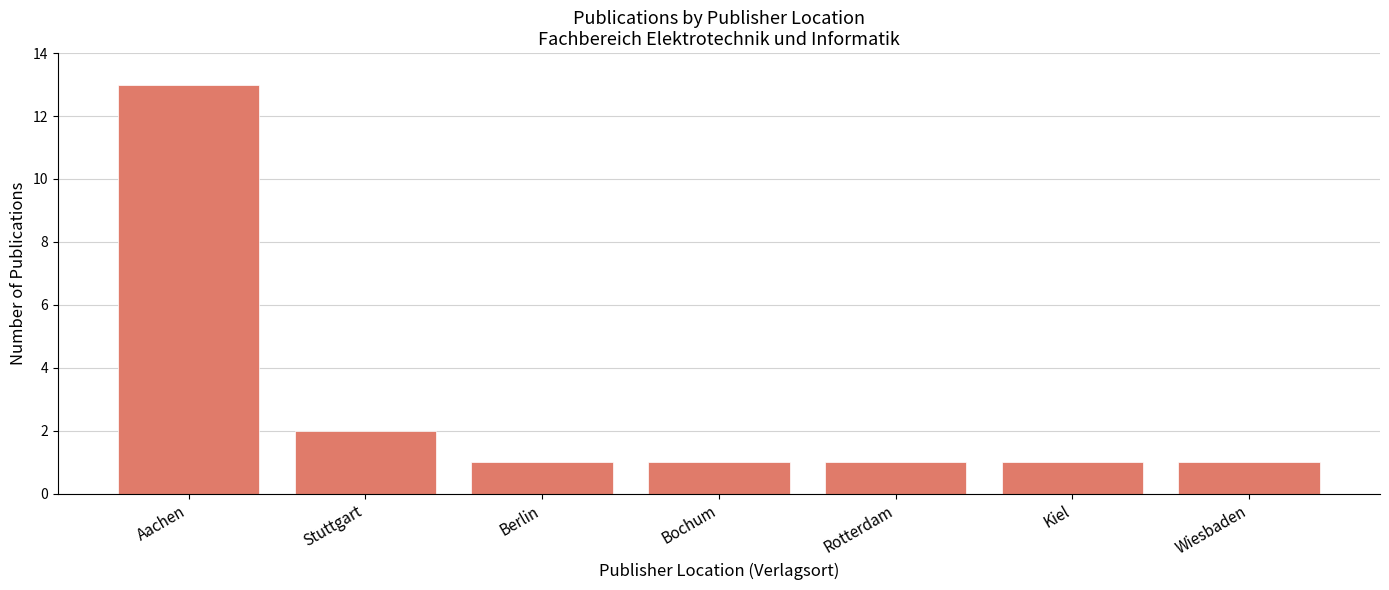

How many bars are there in total?

7